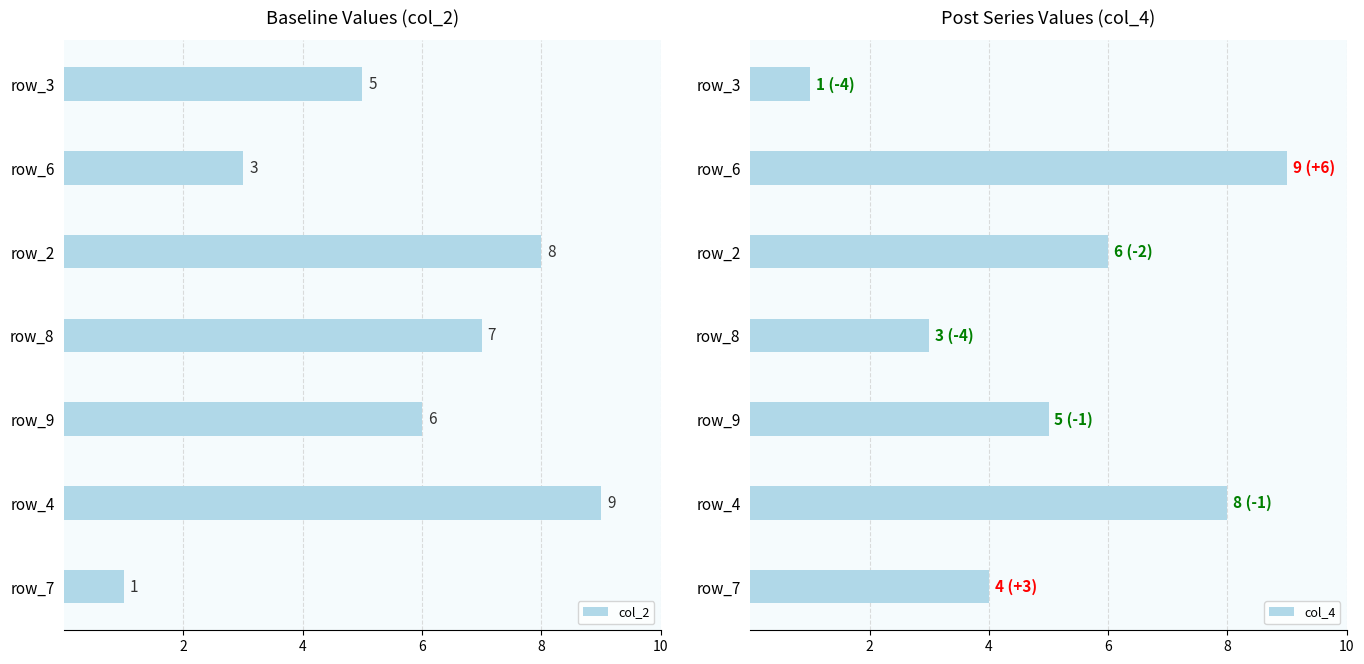

What is the lowest value of the col_2 series?

1